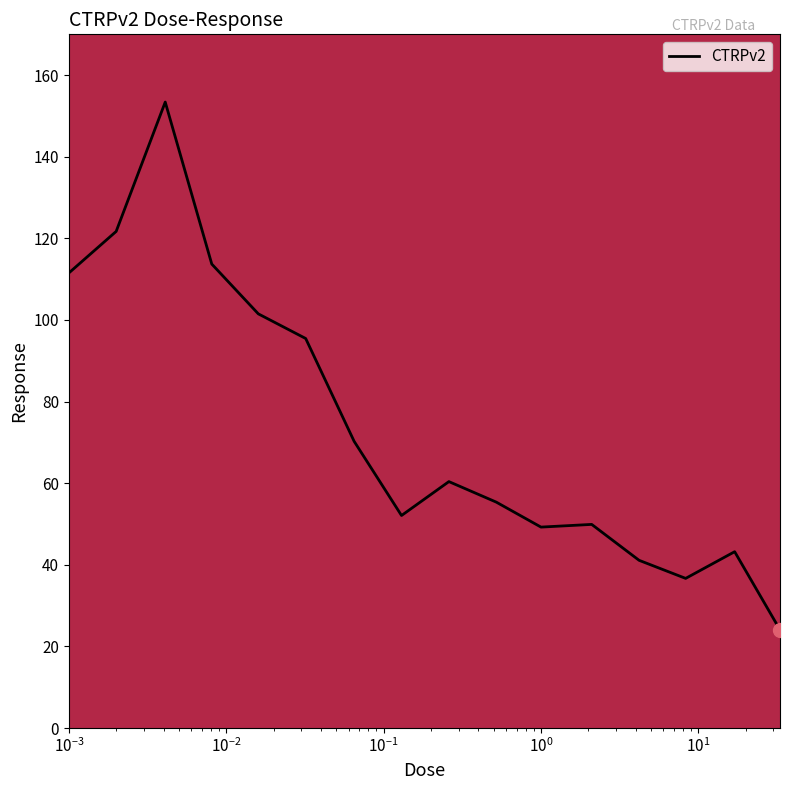

What is the difference between the second highest and minimum values?

97.6